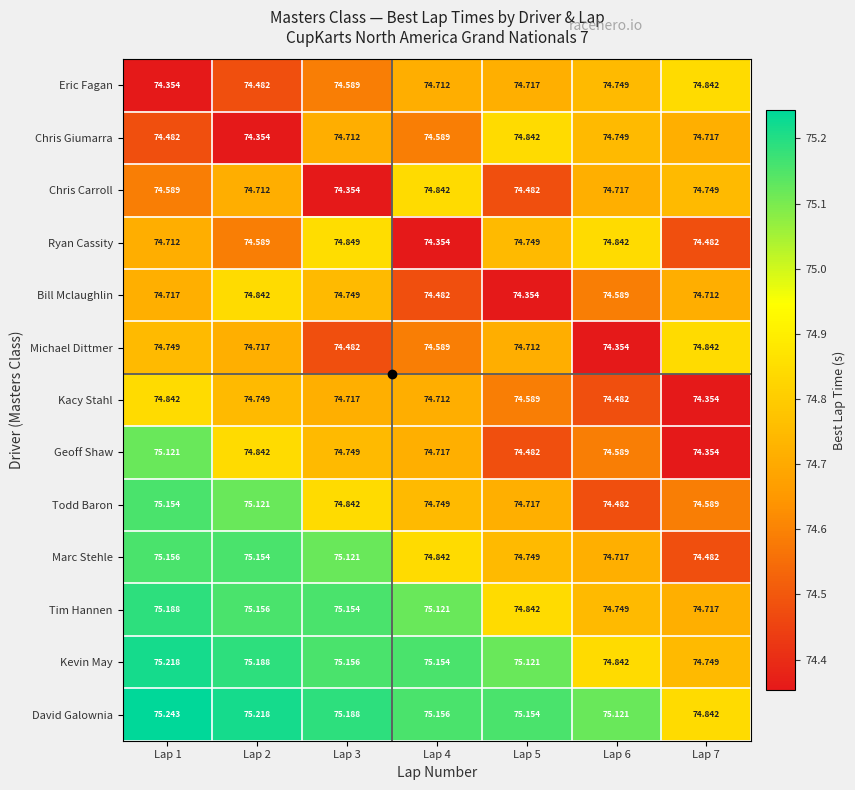

Is the value of David Galownia at Lap 1 greater than the value of Todd Baron at Lap 3?

Yes